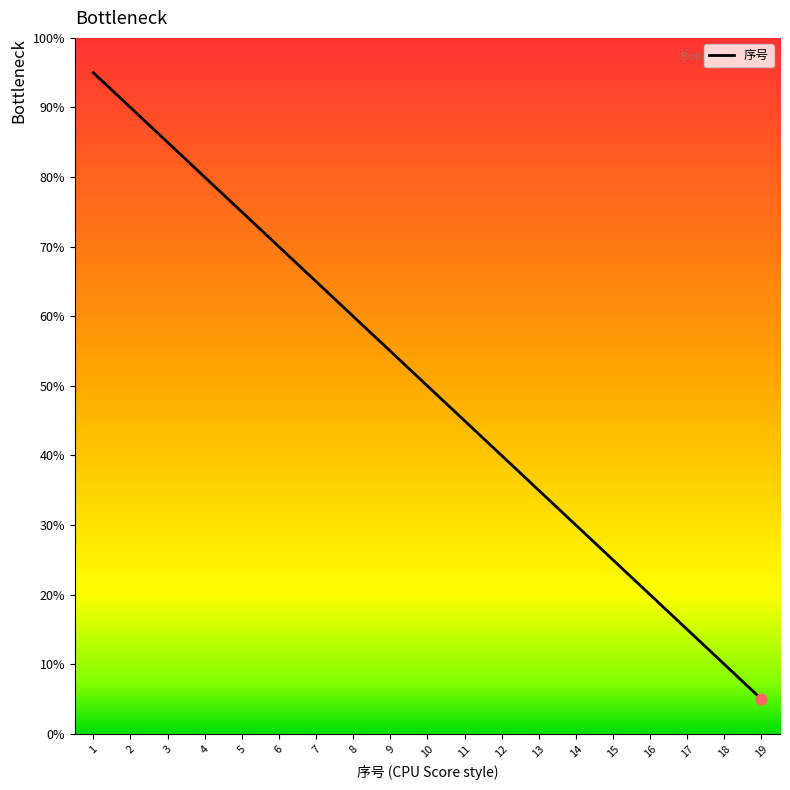

Approximately how many times larger is the value at 14 compared to 19?

6.0